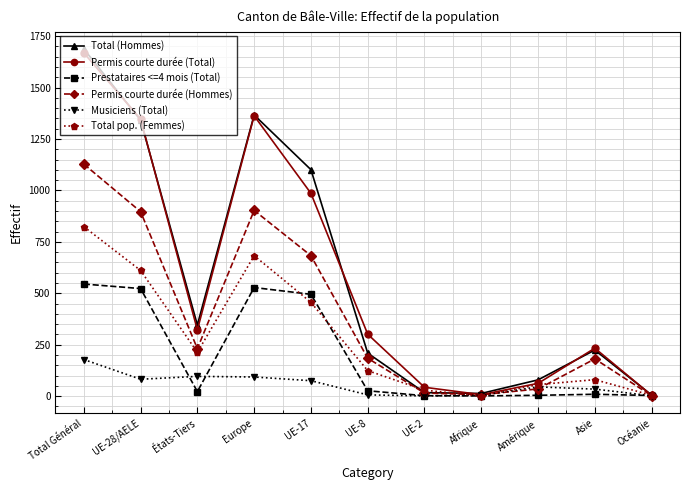

True or false: Total (Hommes) has more than 1 points higher than both neighbors.

True